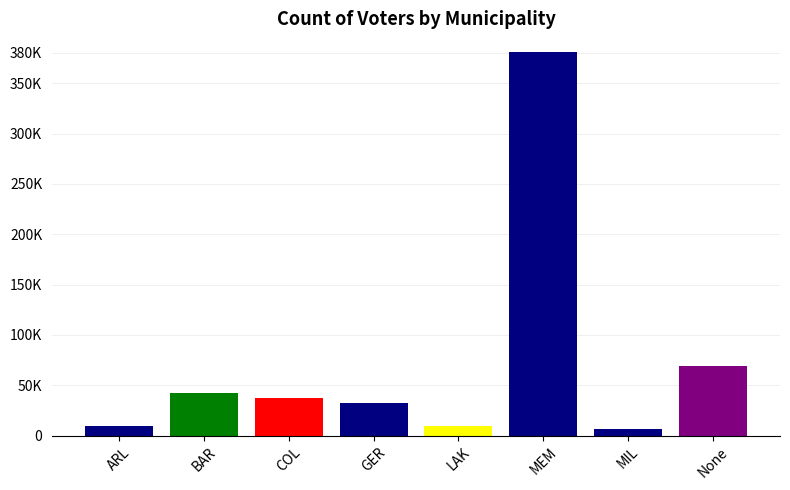

Which label corresponds to the largest value in the chart?

MEM